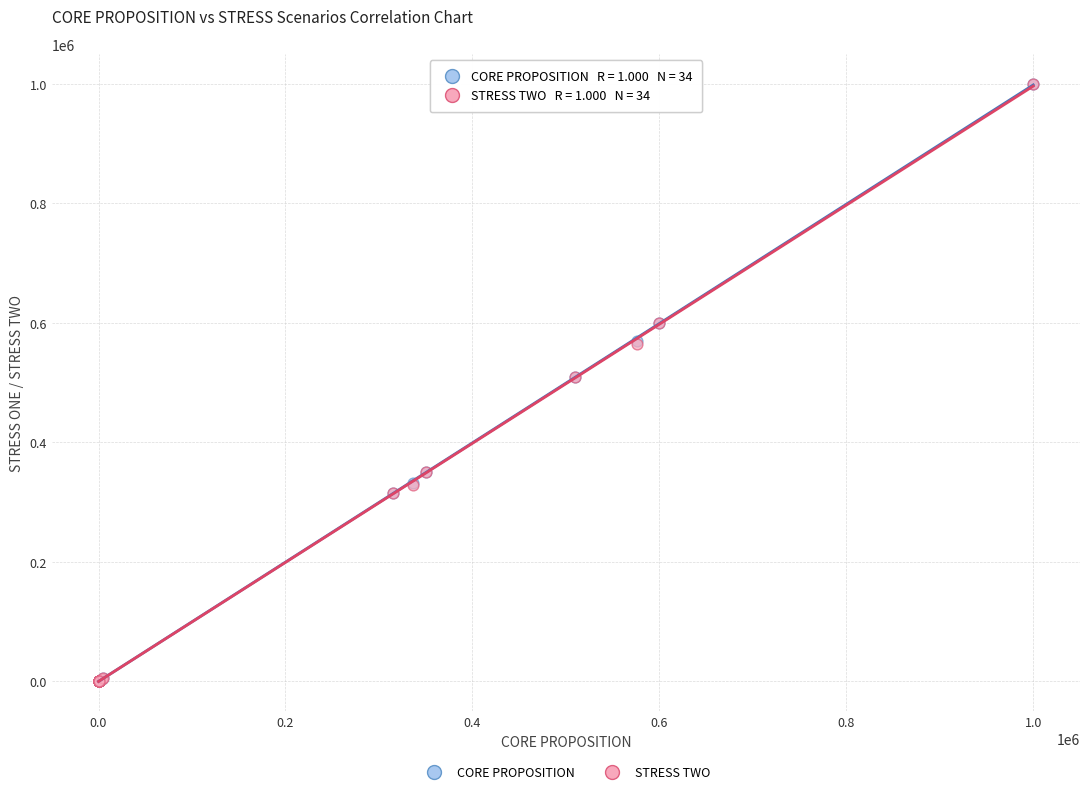

What are all the series names shown in the legend?

CORE PROPOSITION, STRESS TWO